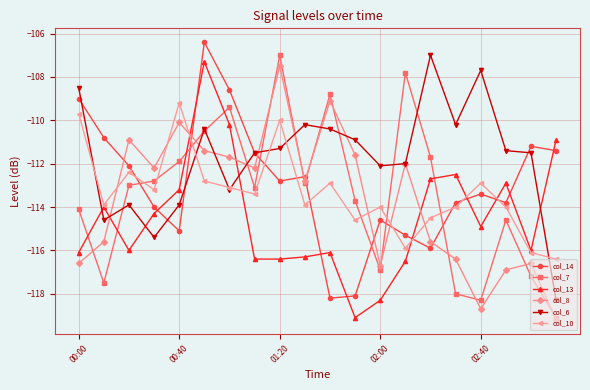

Which series has the largest total across all categories?

col_6